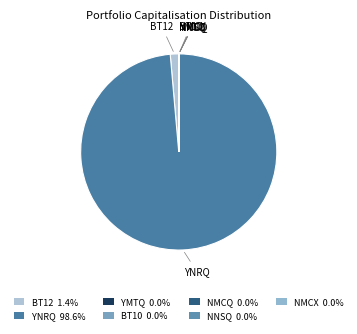

What is the largest slice in the pie chart?

YNRQ